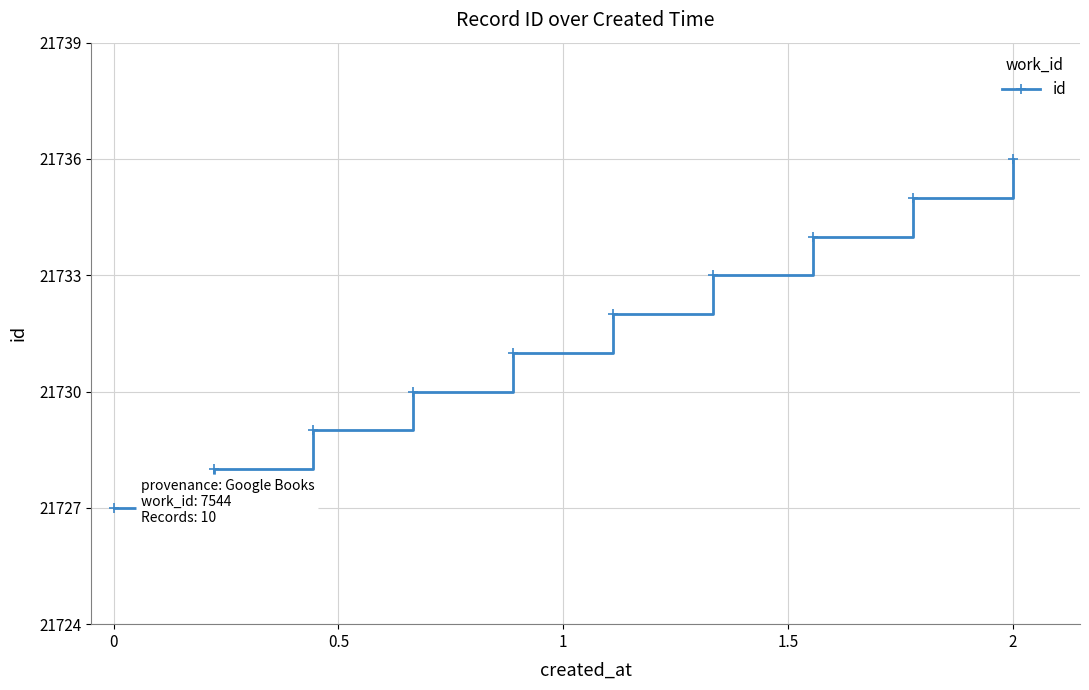

What is the value of the 1st point from the left?

21727